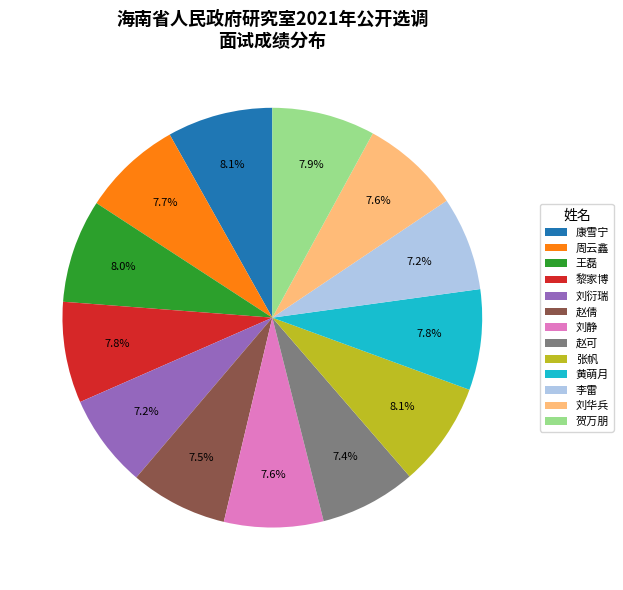

To the nearest percent, what is the average slice percentage?

8%